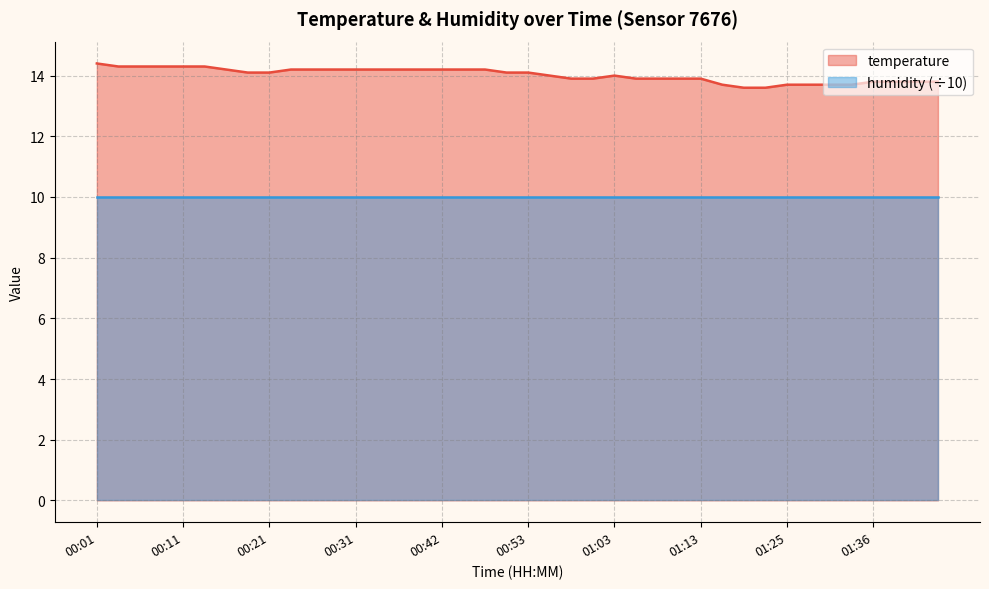

Which has a higher value, 00:03 or 00:42?

00:03